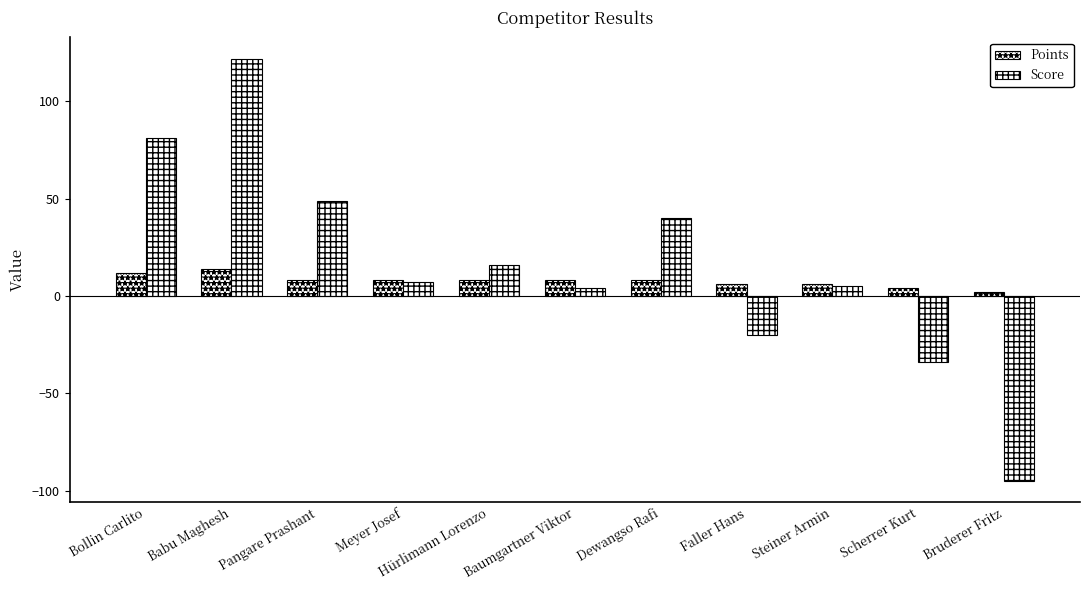

What is the label of the 3rd bar from the right?

Steiner Armin